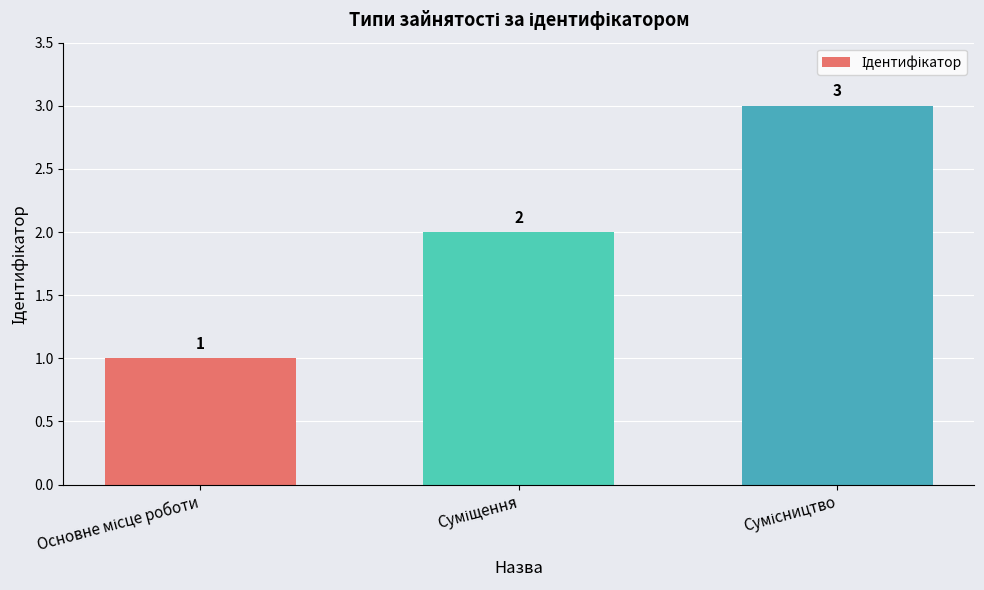

What is the sum of all values?

6